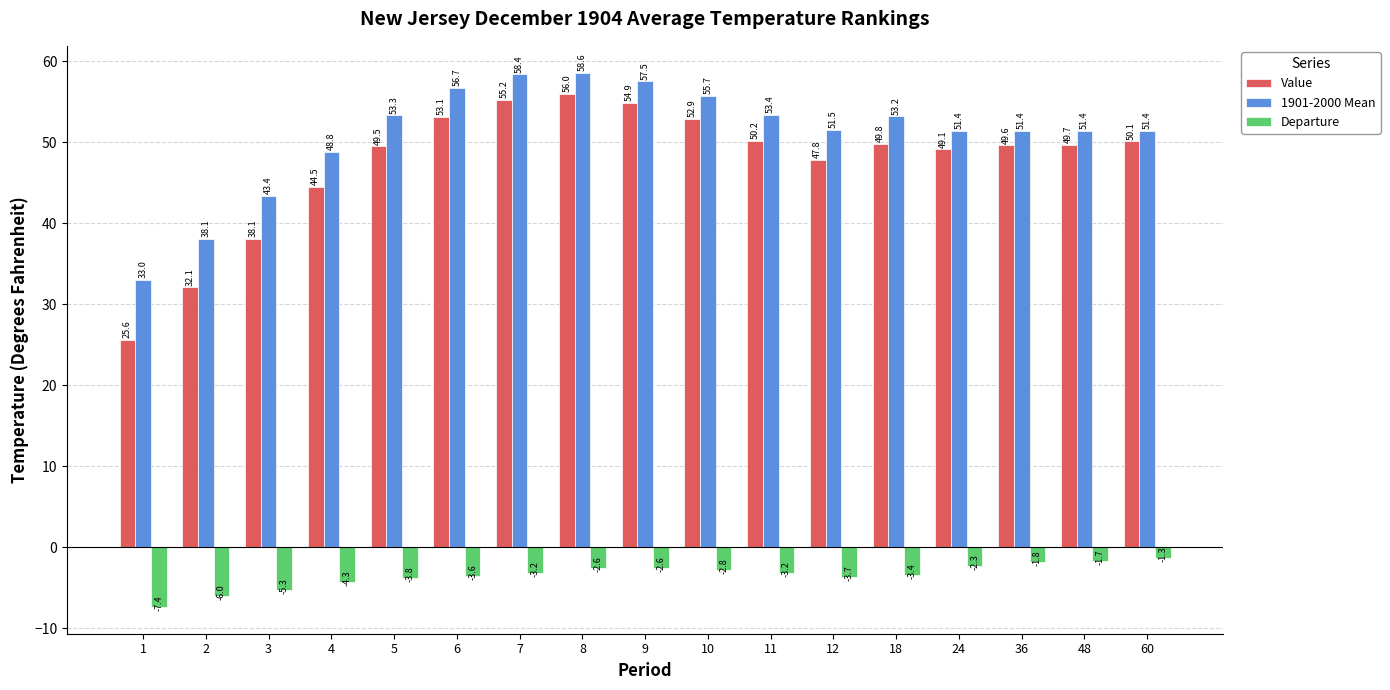

Read the Departure value at 3.

-5.3